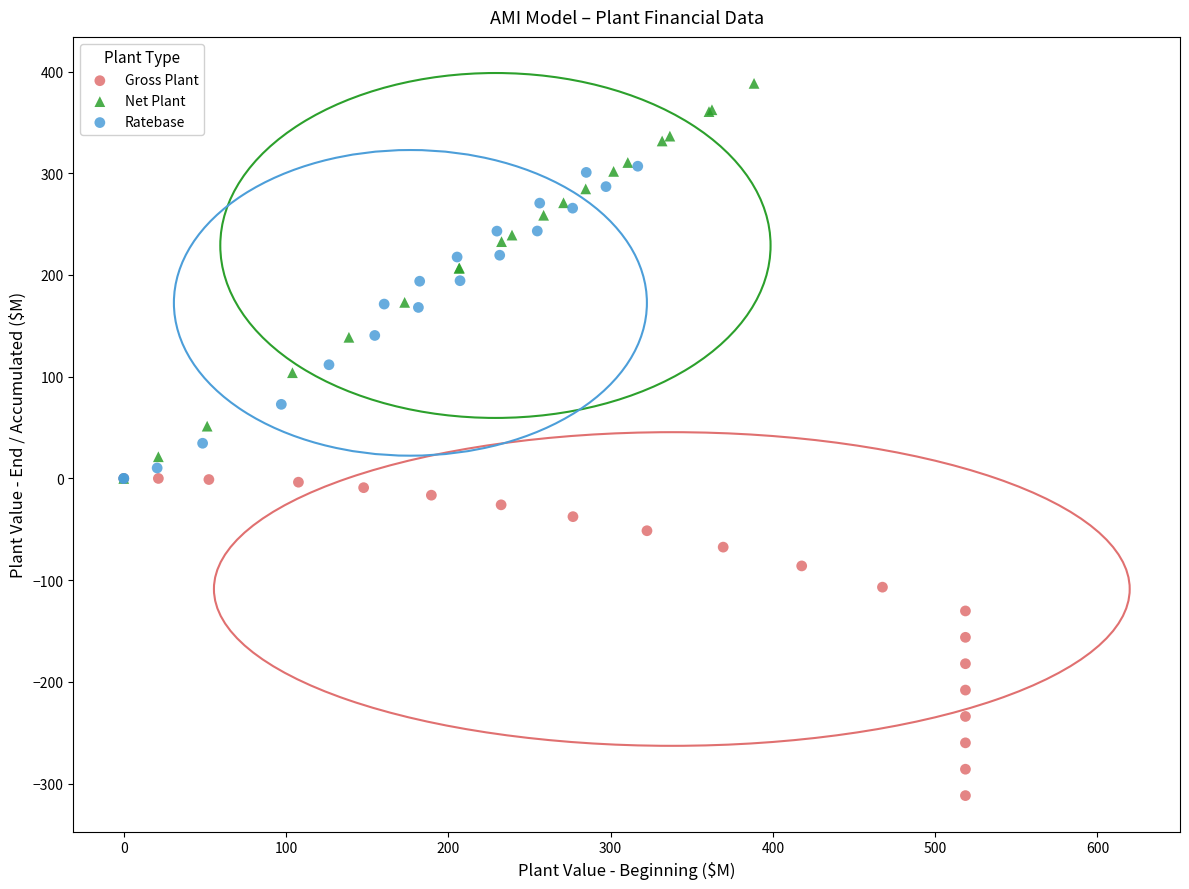

Which series contains the highest Y value?

Net Plant